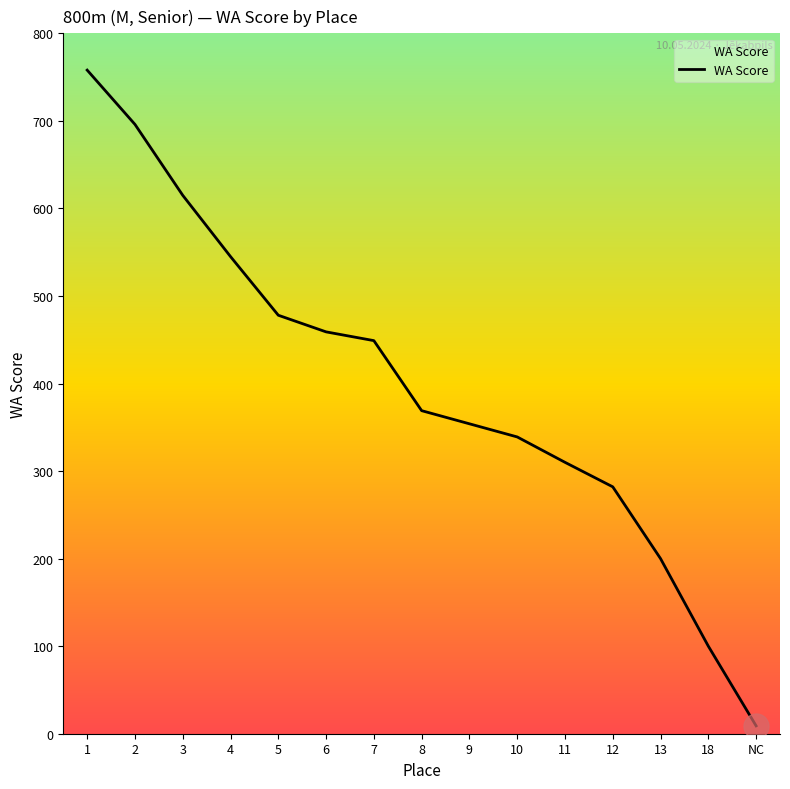

Rank the categories by value from lowest to highest.

NC, 18, 13, 12, 11, 10, 9, 8, 7, 6, 5, 4, 3, 2, 1